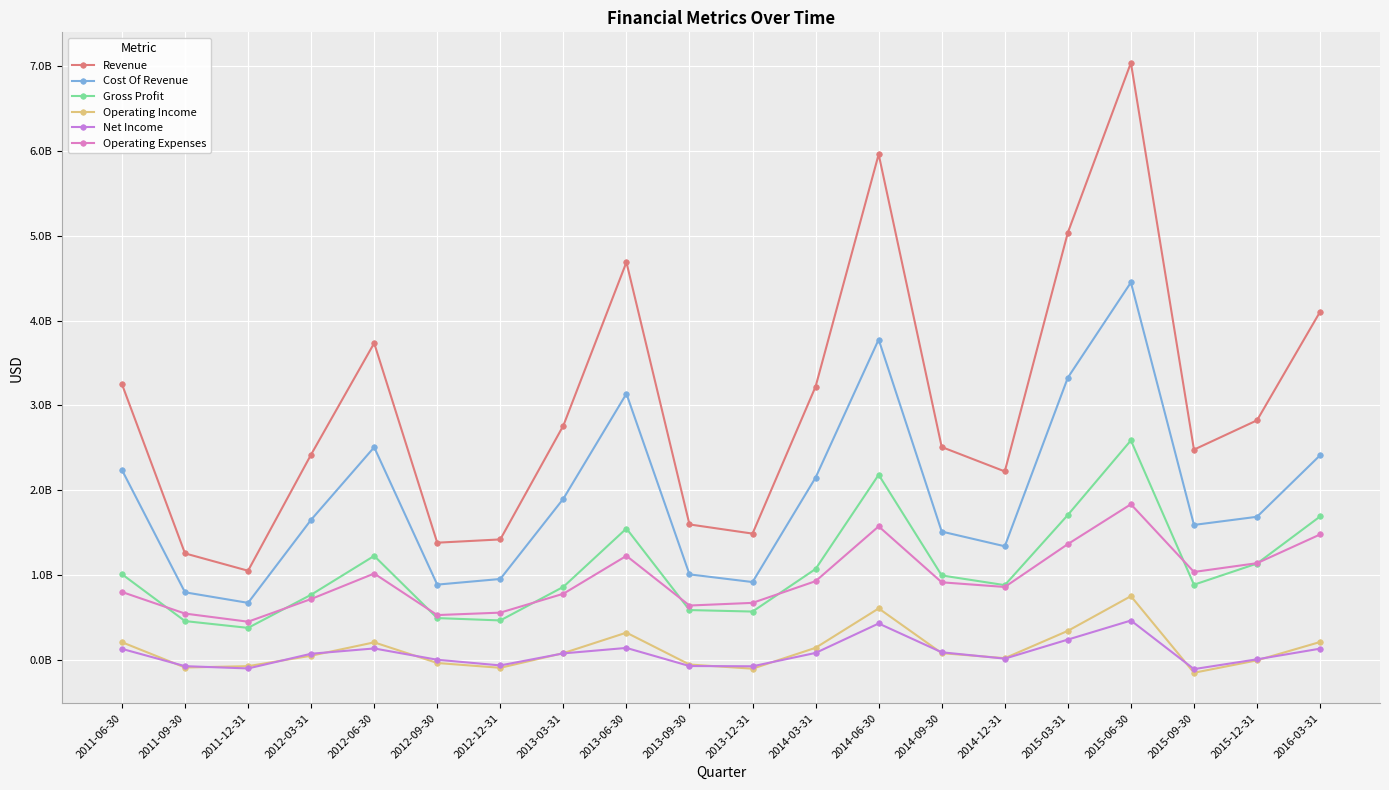

Is it true that Operating Income equals 264433990 at 2015-06-30?

False